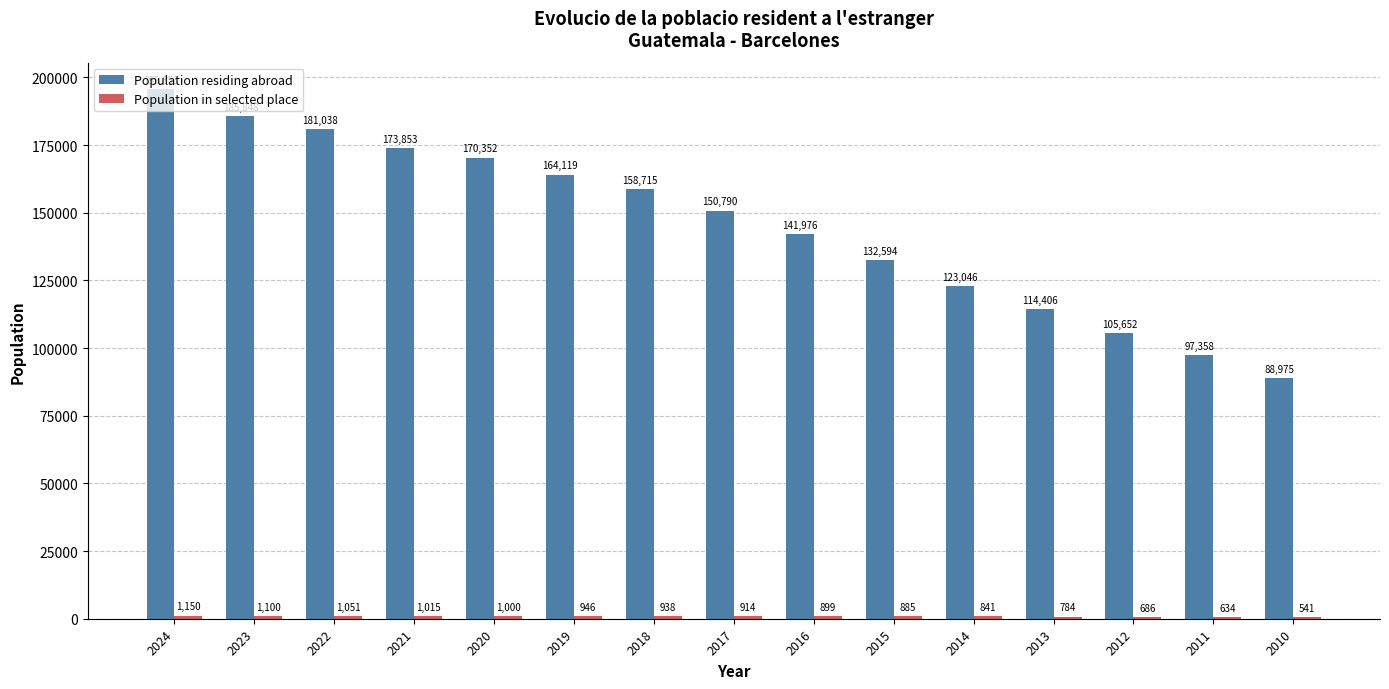

What is the maximum value shown in the chart?

195653